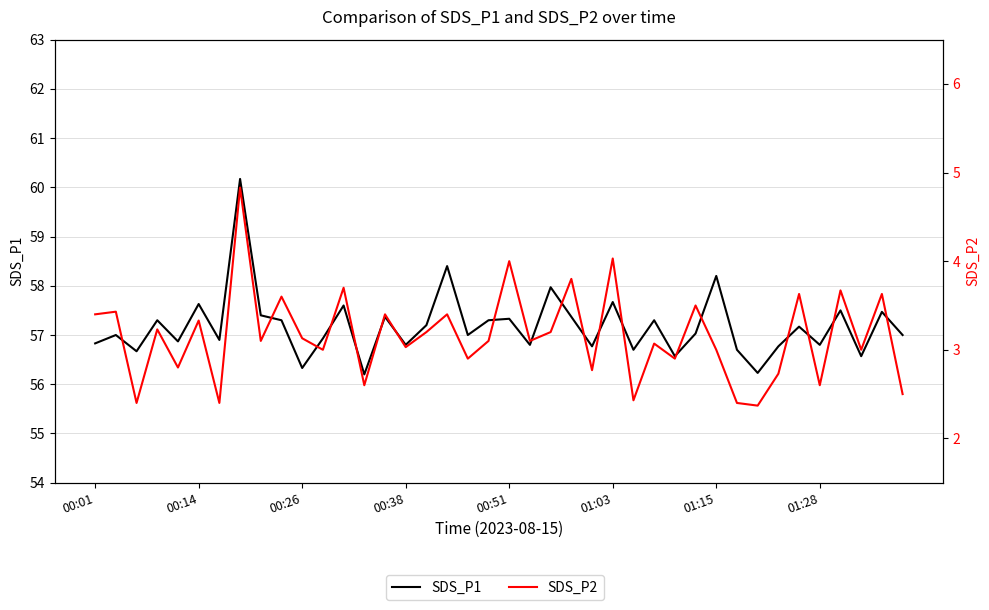

True or false: SDS_P2 and SDS_P1 intersect in this chart.

False